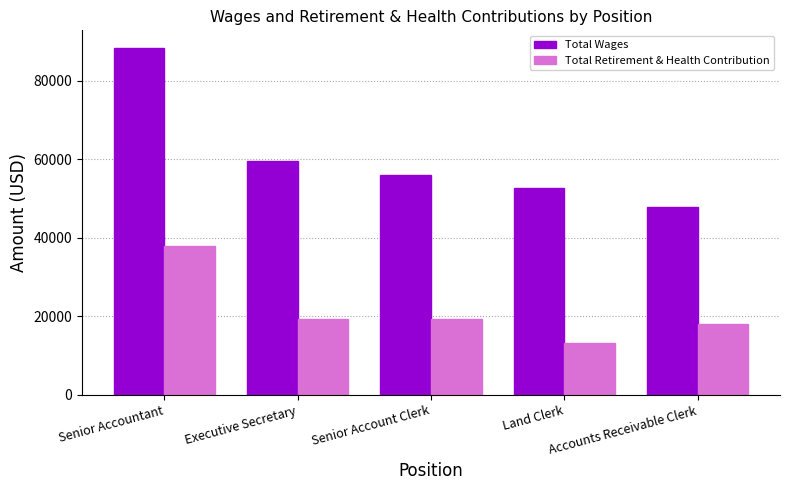

How many groups of bars are there?

5